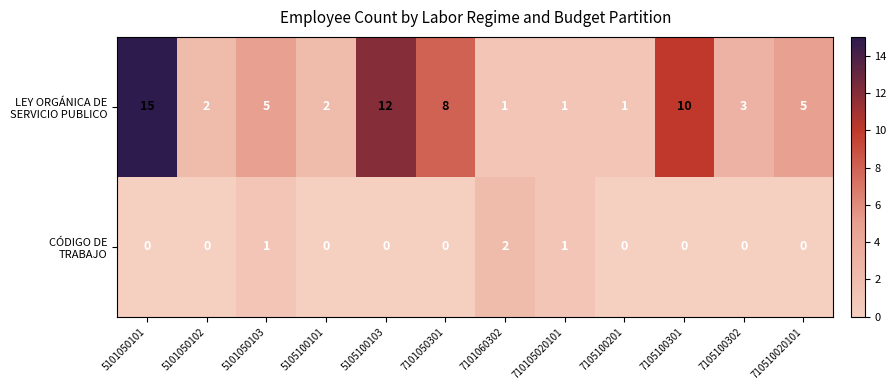

What is the total value across all series at 7101060302?

3